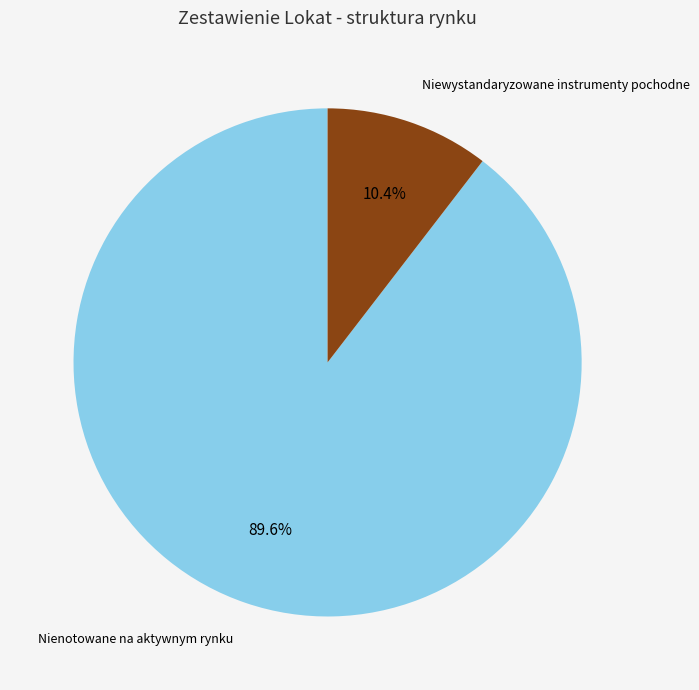

How many slices are in this pie chart?

2